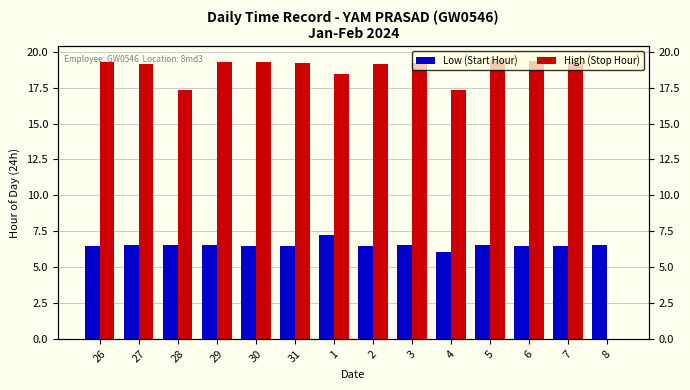

Which series changed the most between 4 and 6?

High (Stop Hour)